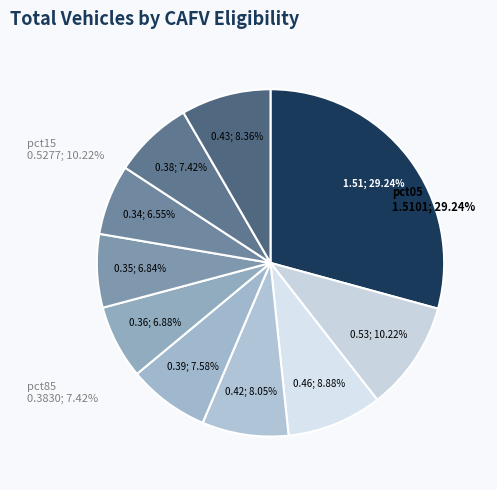

To the nearest percent, what portion does pct05 represent?

29%